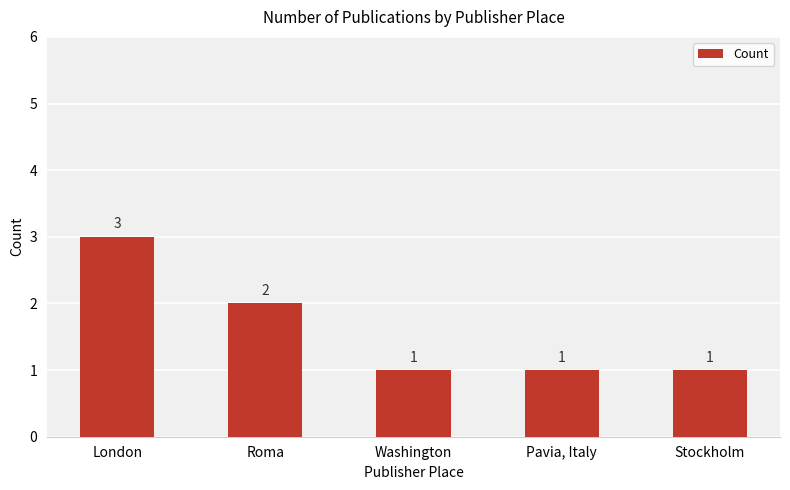

At which label is the value closest to 2?

Roma